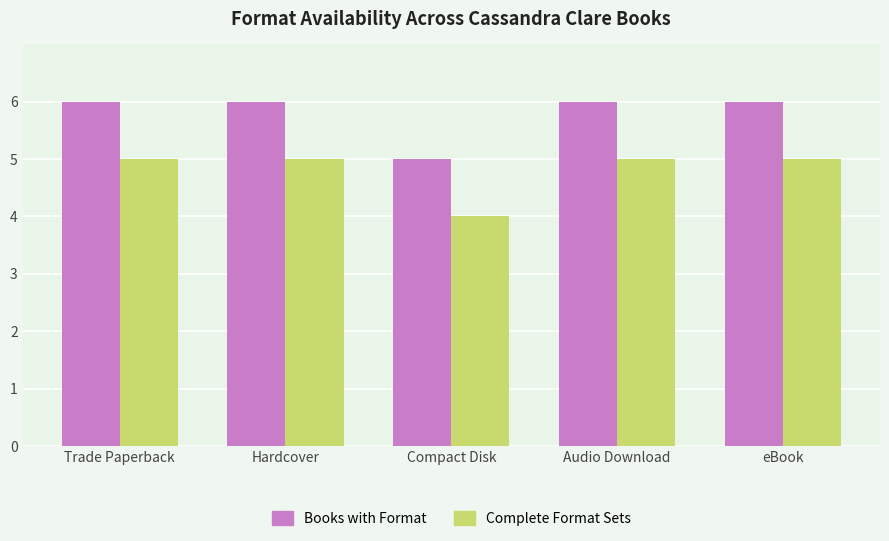

What is the total value across all series at Compact Disk?

9